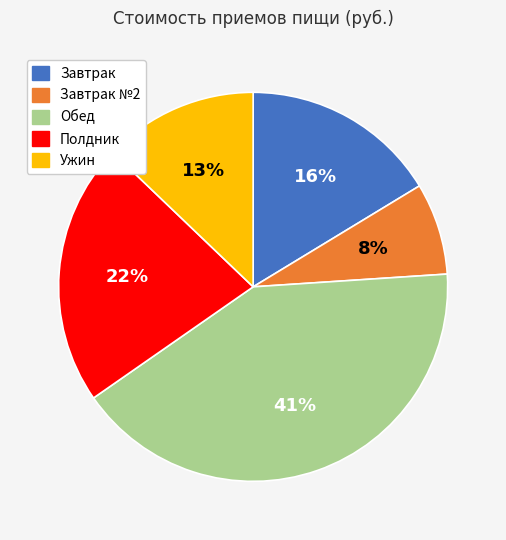

How many segments does this pie chart have?

5